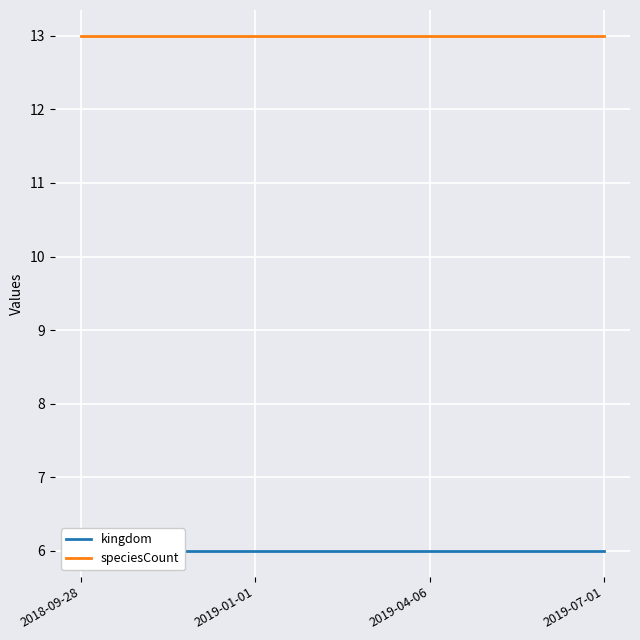

What is the approximate value of speciesCount at 2019-01-01?

13